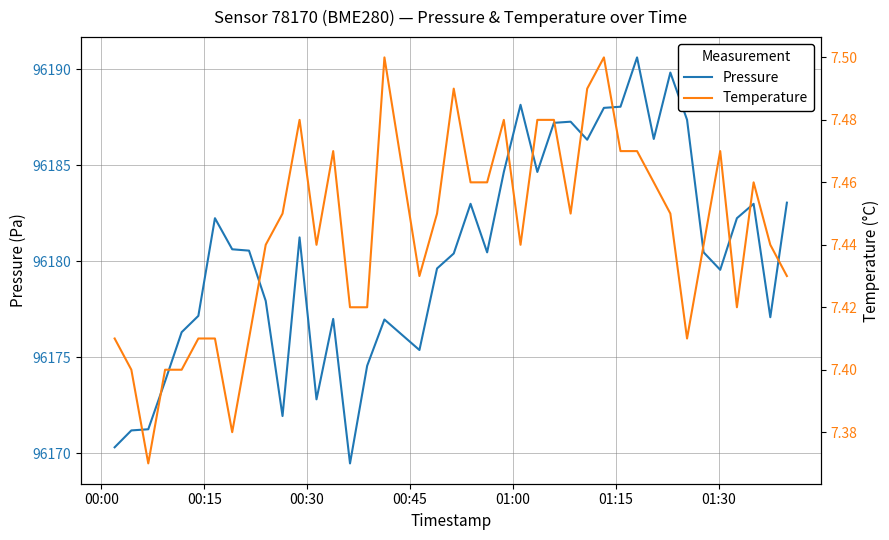

How many data points in pressure are less than 96180?

17